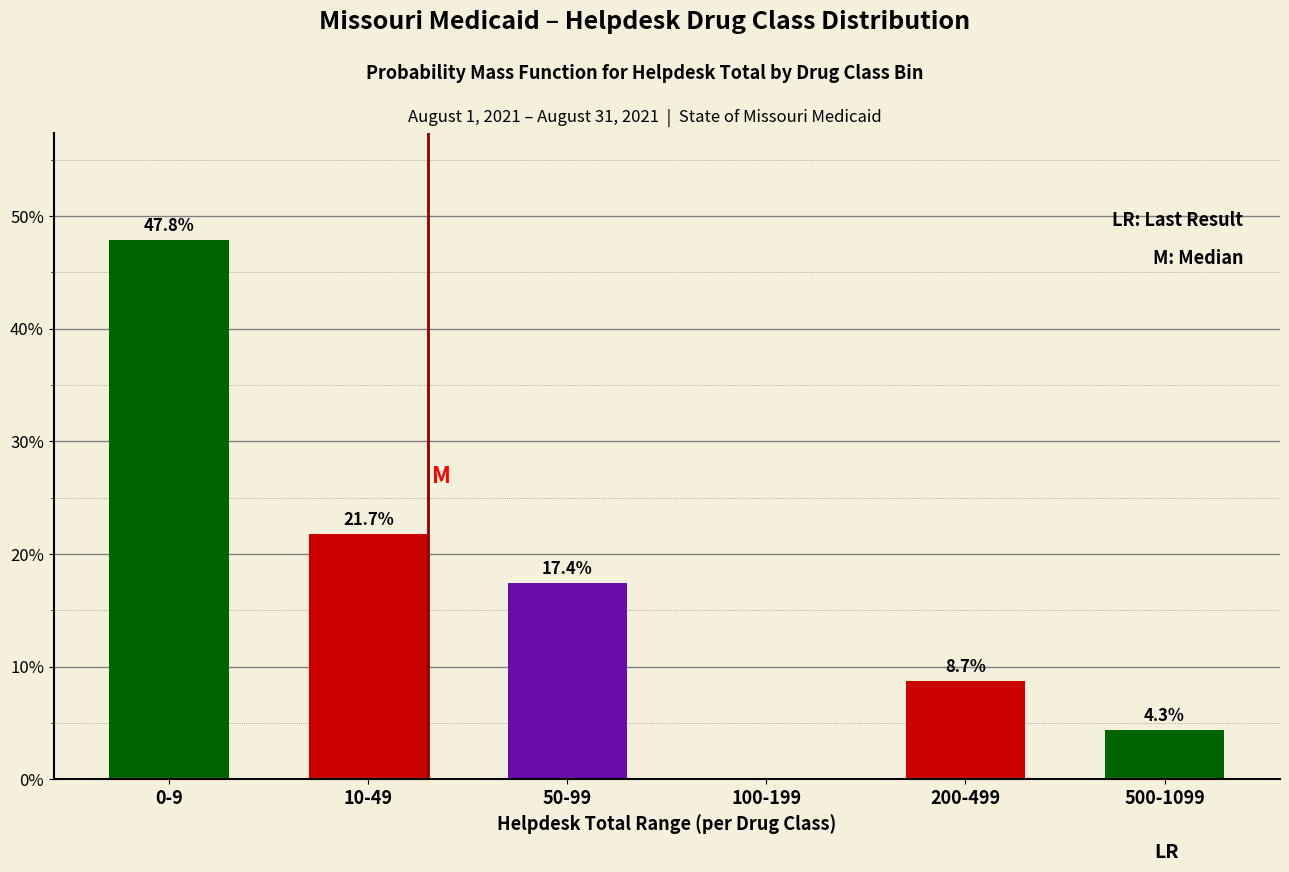

Reading right to left, extract all data points from this chart.

500-1099=4.3	200-499=8.7	100-199=0.0	50-99=17.4	10-49=21.7	0-9=47.8